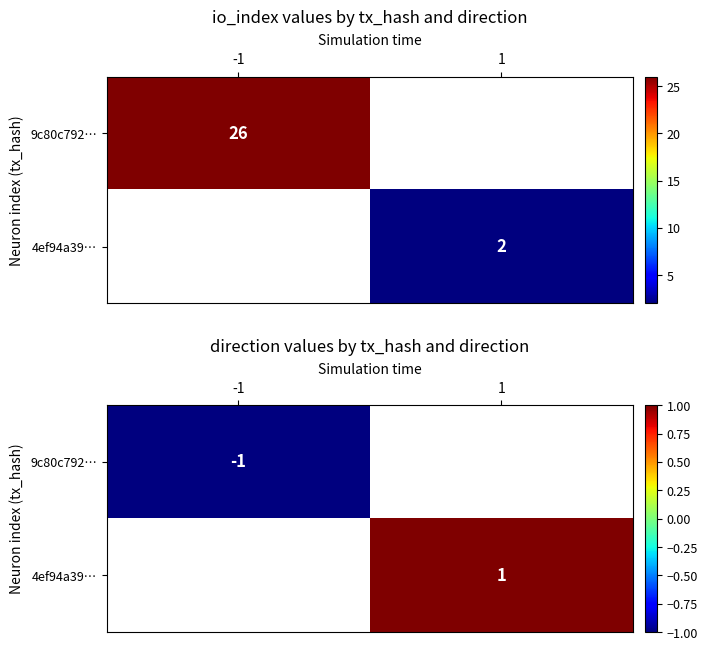

List the series in order of their overall mean, lowest first.

9c80c792…, 4ef94a39…